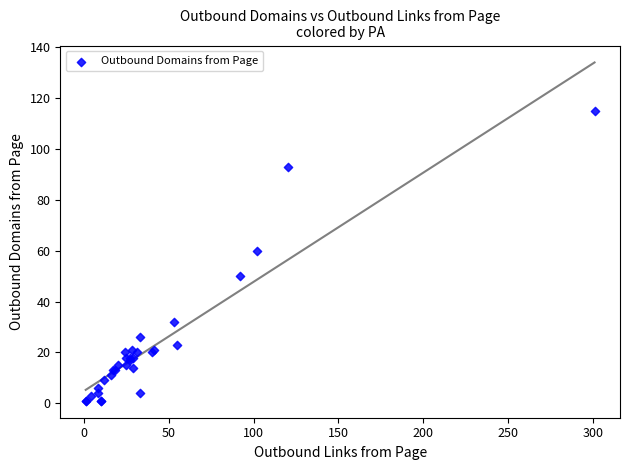

What Y value in the scatter plot is closest to 58?

60